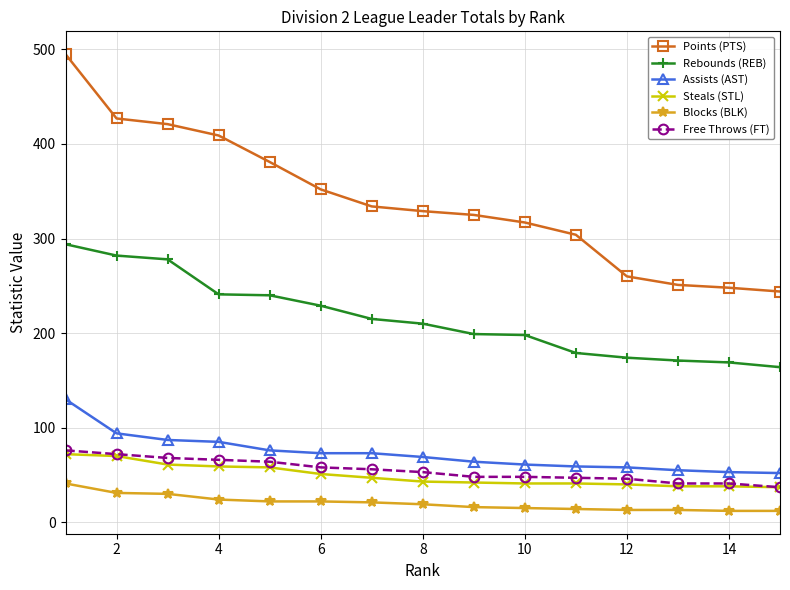

Which series has the widest spread of values?

Points (PTS)